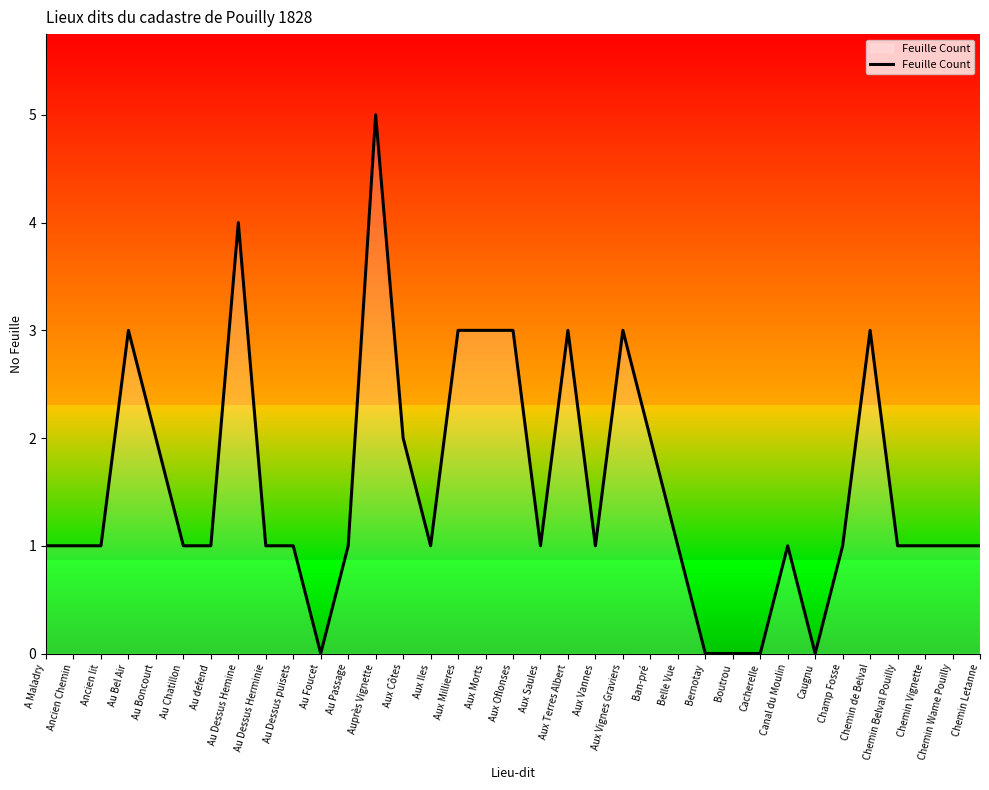

What is the change in value from Ancien lit to Aux Vignes Graviers?

+2